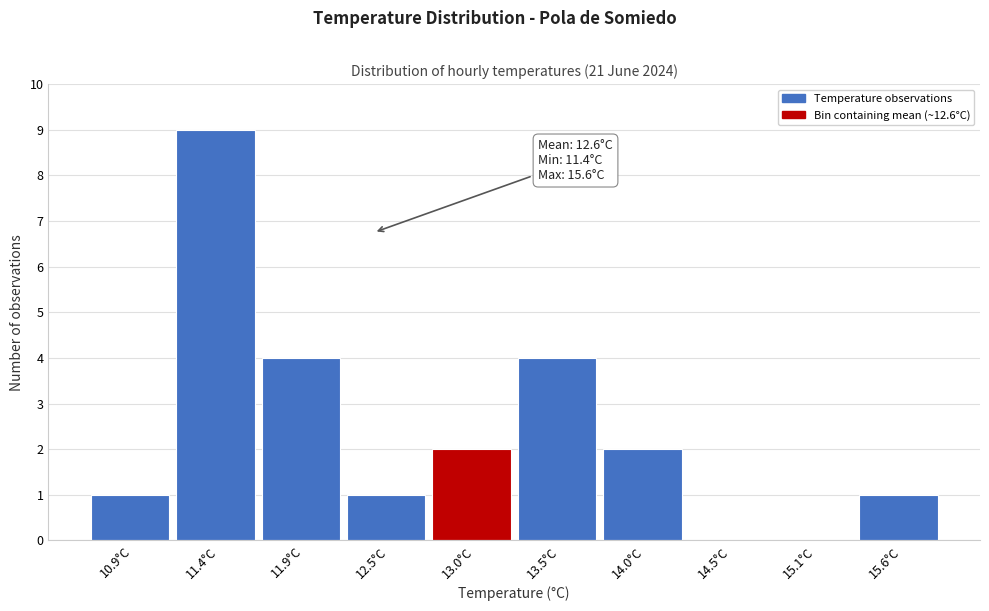

Reading left to right, list all the values displayed in this chart.

10.9°C=1	11.4°C=9	11.9°C=4	12.5°C=1	13.0°C=2	13.5°C=4	14.0°C=2	14.5°C=0	15.1°C=0	15.6°C=1